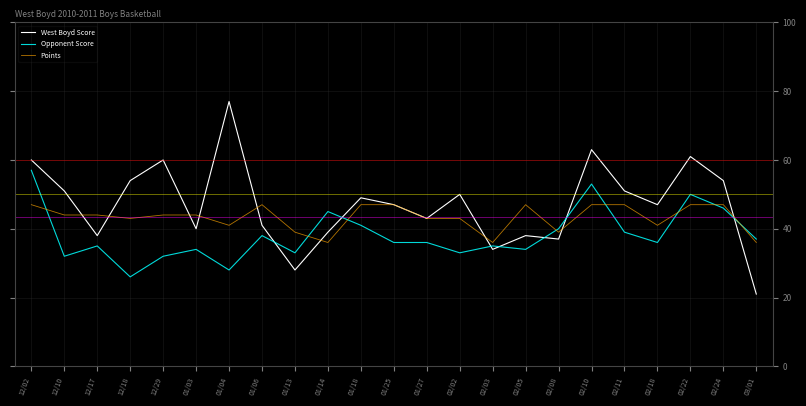

What is the minimum value for Opponent Score?

26